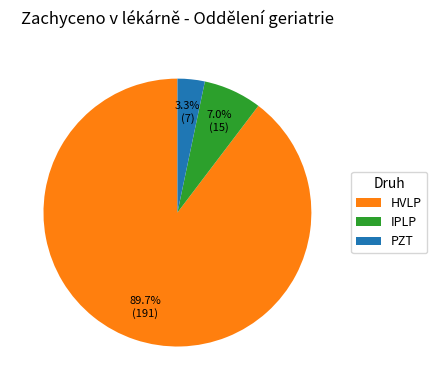

Between HVLP and PZT, which is larger?

HVLP